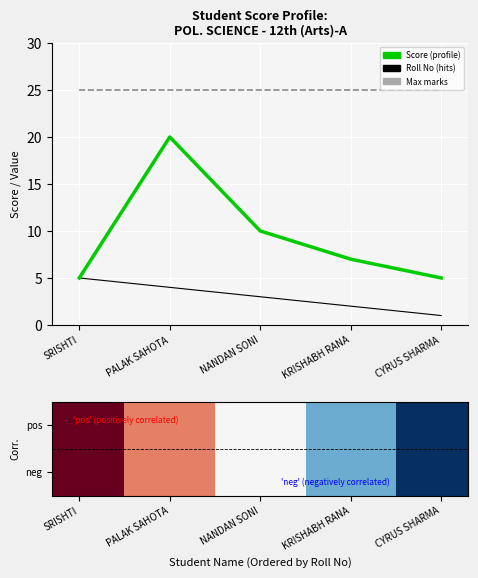

What is the total value across all series at NANDAN SONI?

38